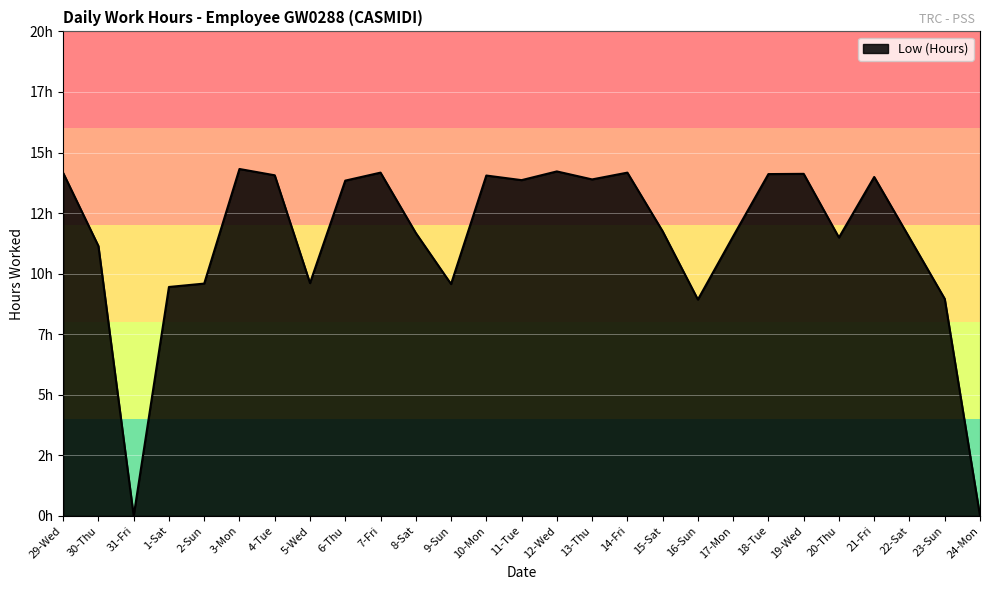

True or false: there are more than 1 points higher than both neighbors.

True